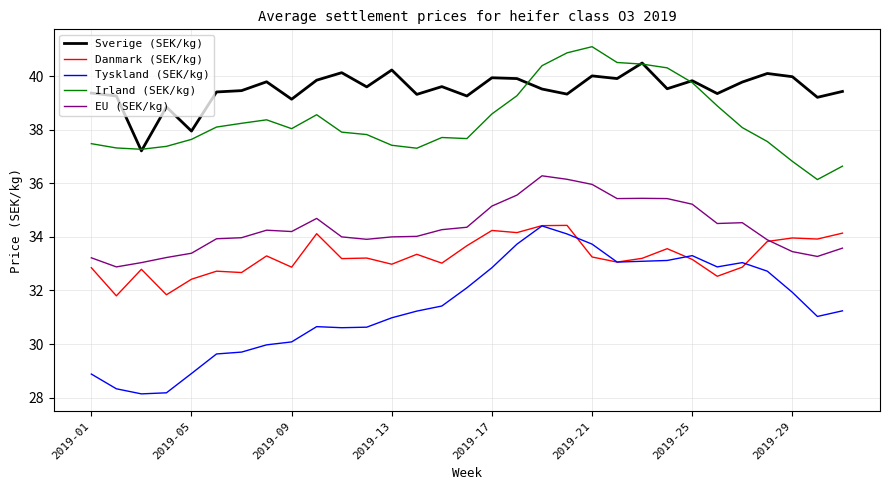

Which series has the widest spread of values?

Tyskland (SEK/kg)